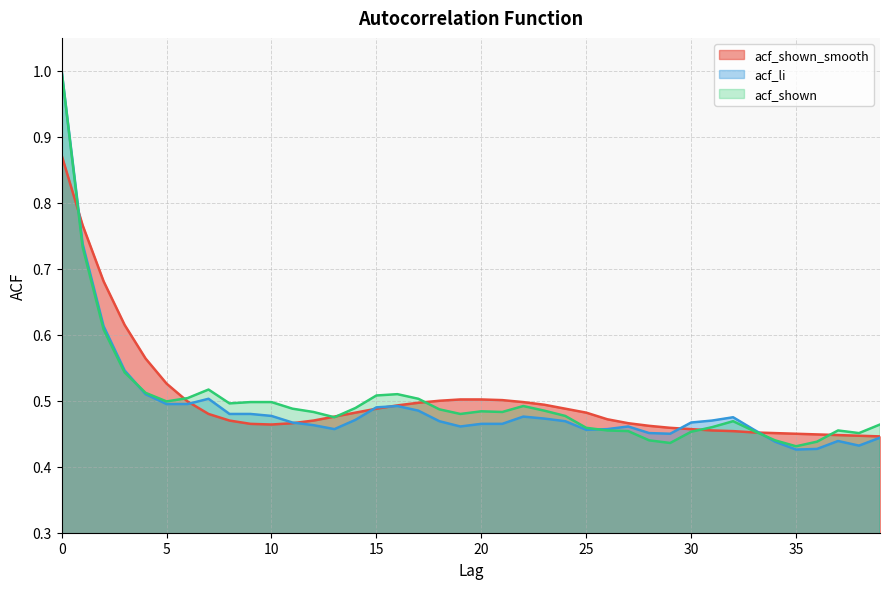

At which category does the chart reach its minimum across all series?

35